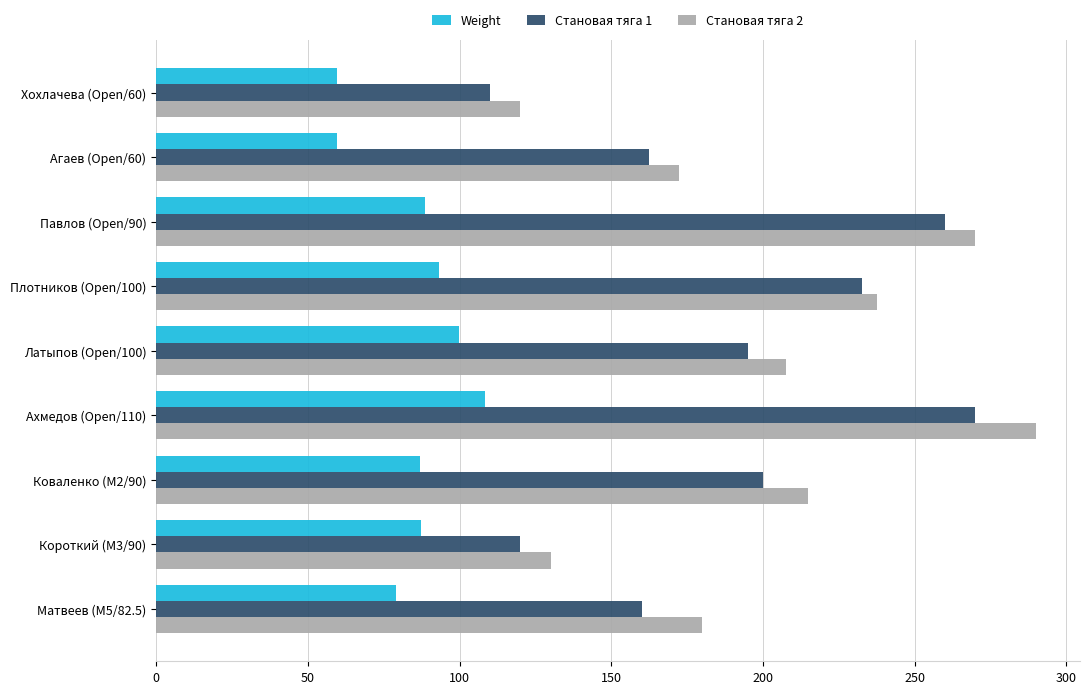

List the labels in order of Становая тяга 2 value, largest first.

Ахмедов (Open/110), Павлов (Open/90), Плотников (Open/100), Коваленко (M2/90), Латыпов (Open/100), Матвеев (M5/82.5), Агаев (Open/60), Короткий (M3/90), Хохлачева (Open/60)